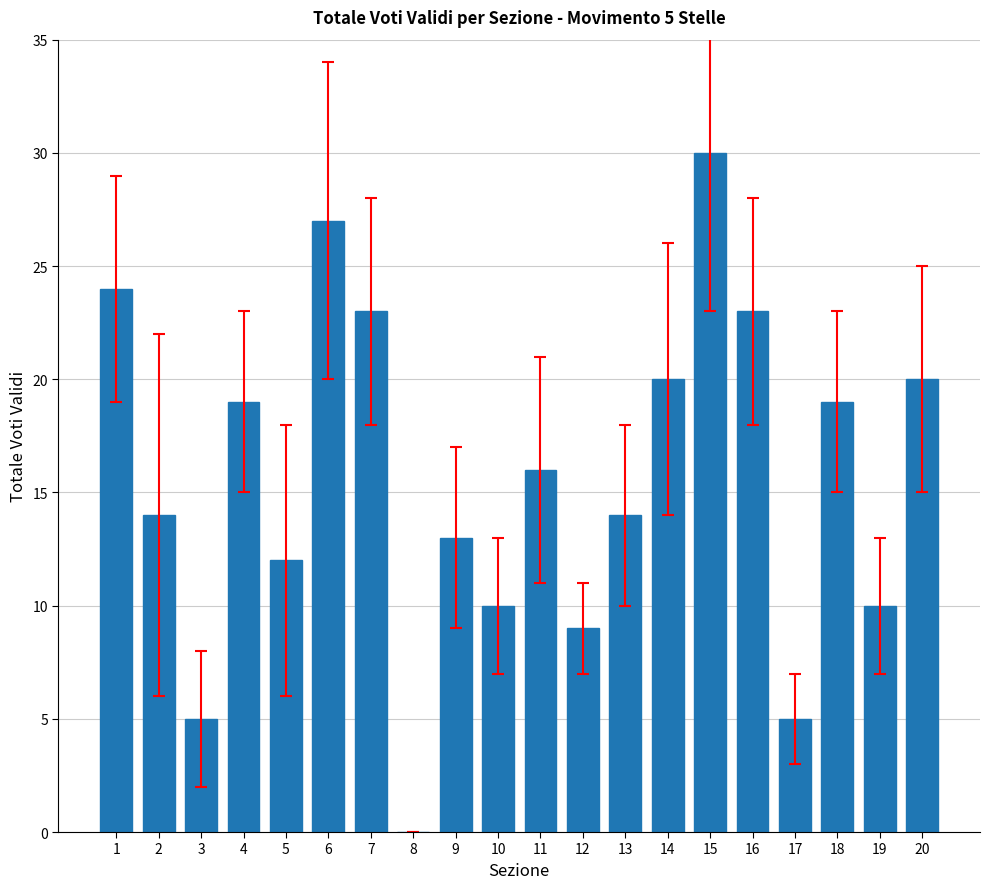

How many values are above zero?

19